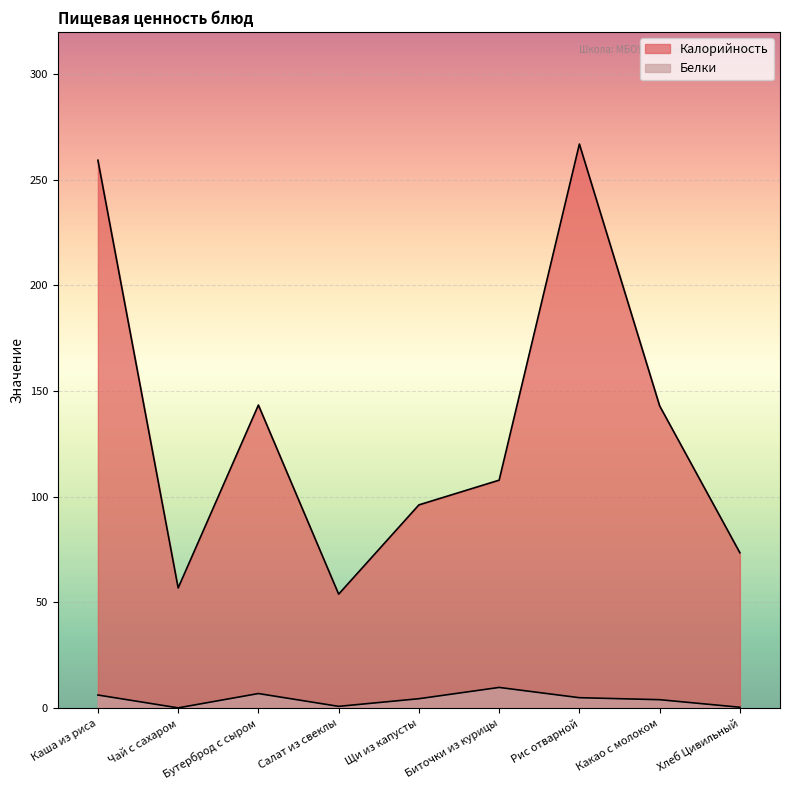

What is the label of the 2nd point from the right?

Какао с молоком